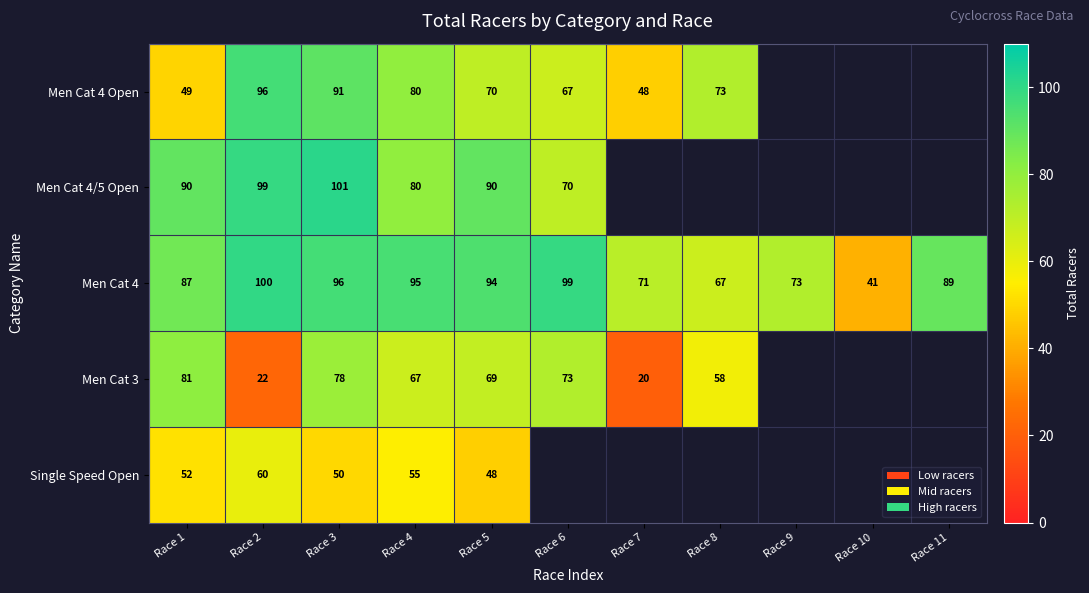

Which has a higher value, Race 2 or Race 3?

Race 2